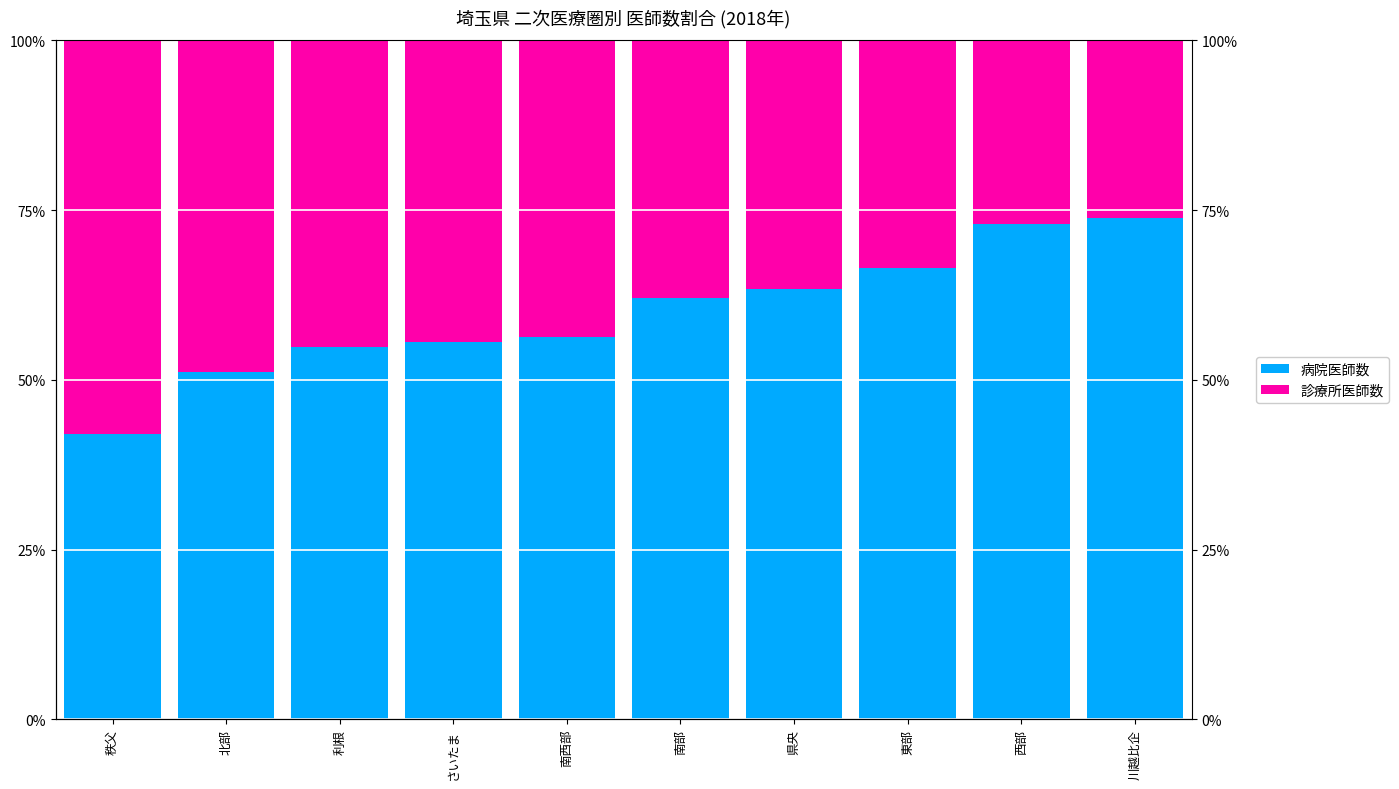

What is the sum of all 病院医師数 values?

598.6